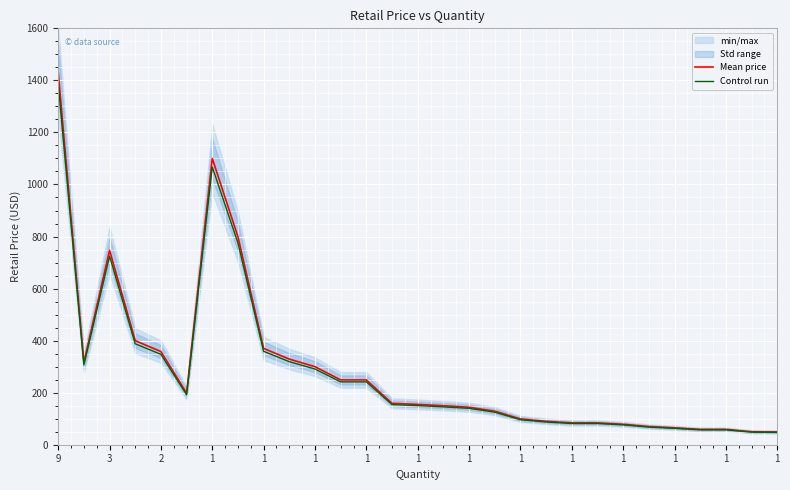

True or false: Mean price and Control run cross at least once.

False